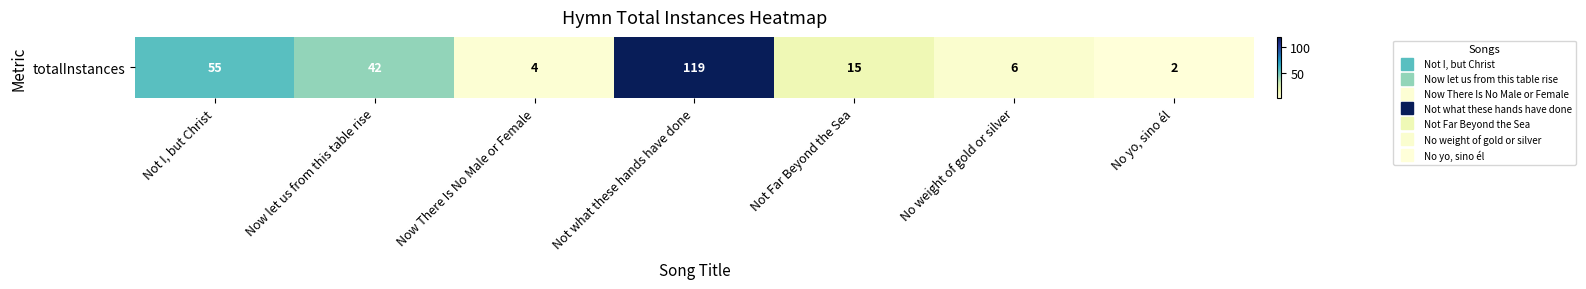

Count the number of data series in this chart.

1